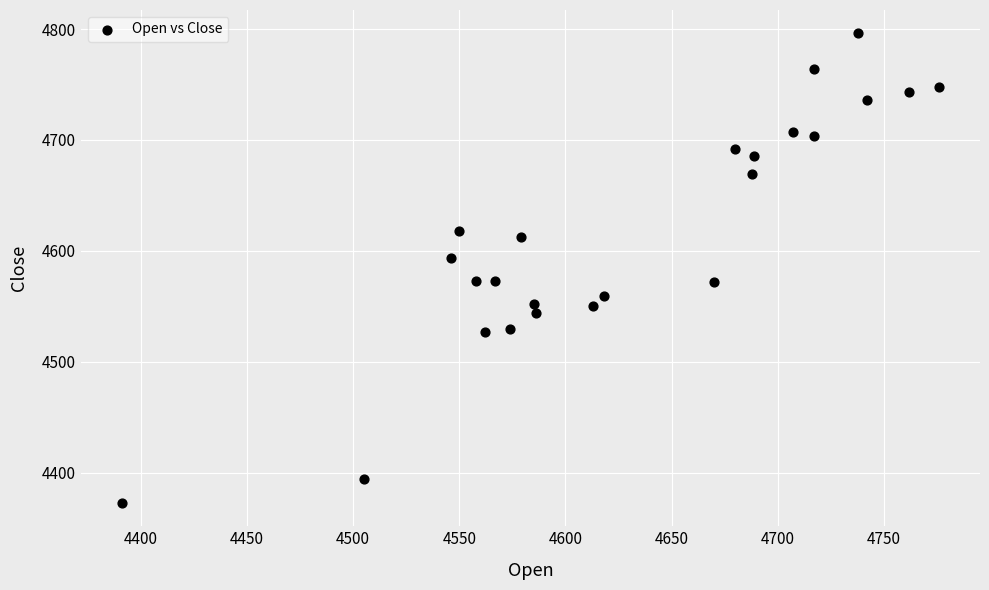

What is the range of X values (max minus min)?

385